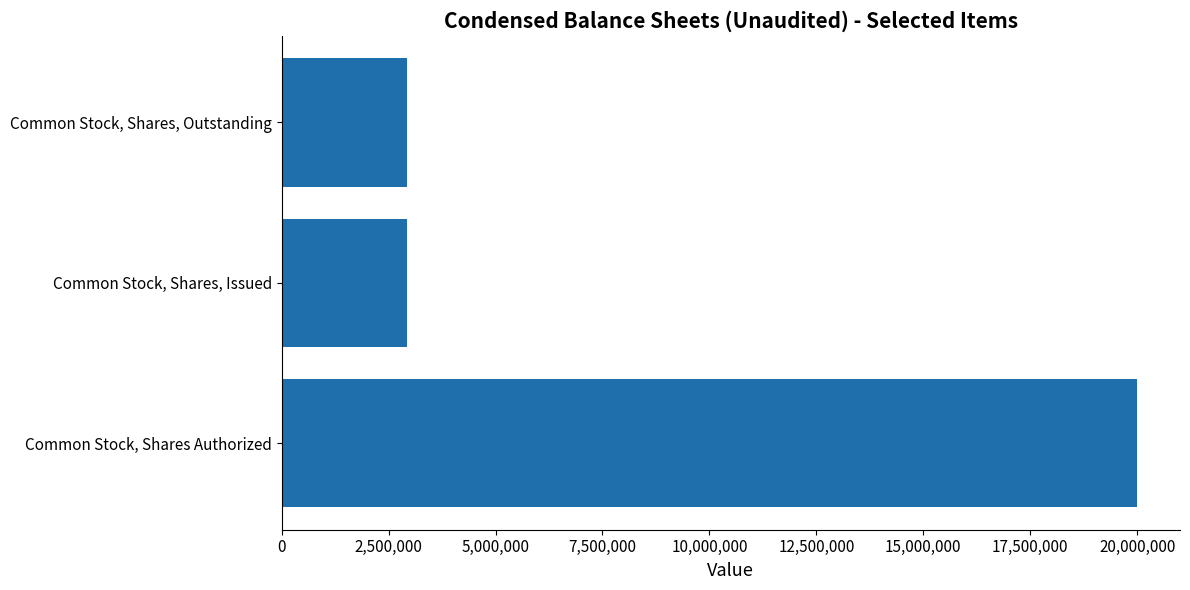

Reading bottom to top, what are all the values shown in this chart?

Common Stock, Shares Authorized=20000000	Common Stock, Shares, Issued=2937000	Common Stock, Shares, Outstanding=2937000